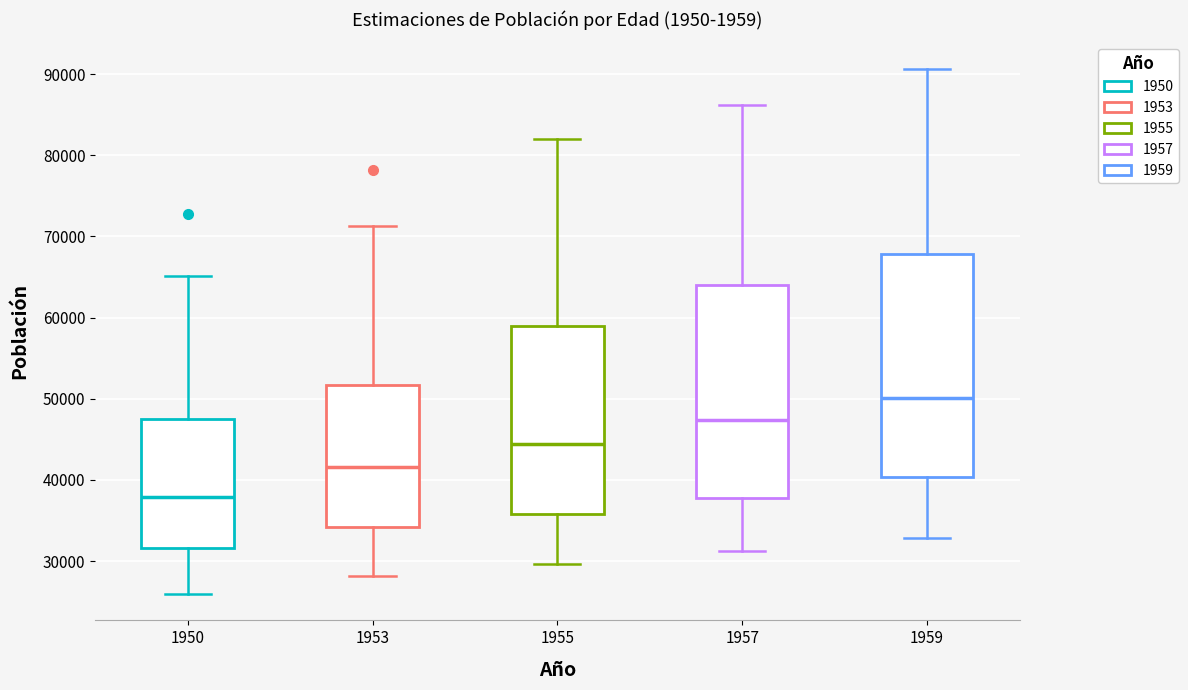

Reading left to right, read every box against the y-axis: the position of its median line, the range the box covers, and the ends of its whiskers. The values are not printed on the chart, so give them approximately, as read against the axis.

1950: median 38000, box 32000 to 48000, whiskers 26000 to 65000
1953: median 42000, box 34000 to 52000, whiskers 28000 to 71000
1955: median 44000, box 36000 to 59000, whiskers 30000 to 82000
1957: median 47000, box 38000 to 64000, whiskers 31000 to 86000
1959: median 50000, box 40000 to 68000, whiskers 33000 to 91000